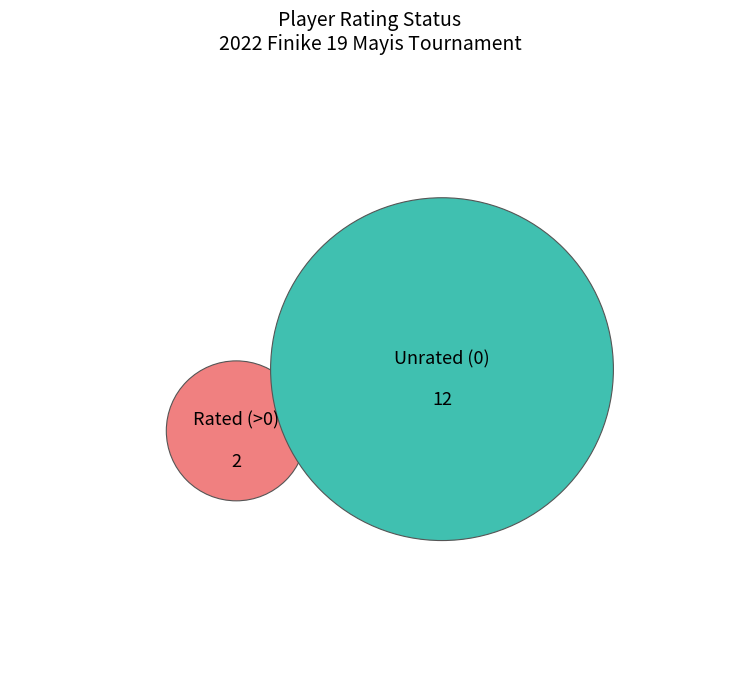

What is the change in value from Rtg > 0 to Rtg = 0?

+10